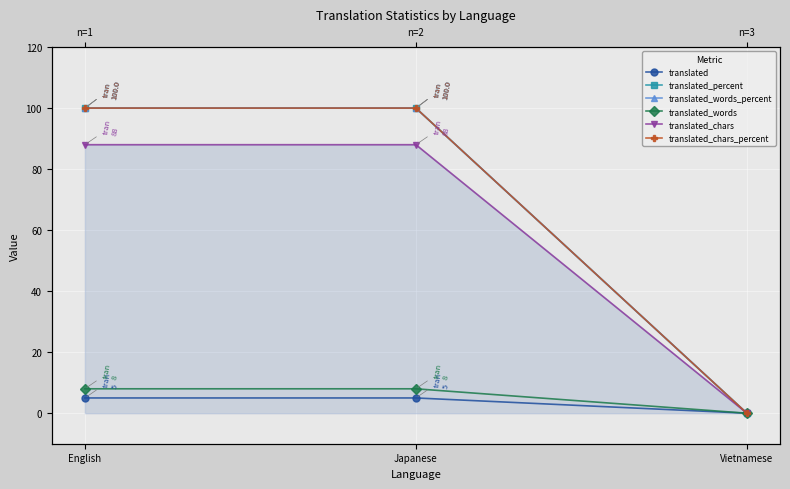

The value of translated_words at Vietnamese is 0. True or false?

True